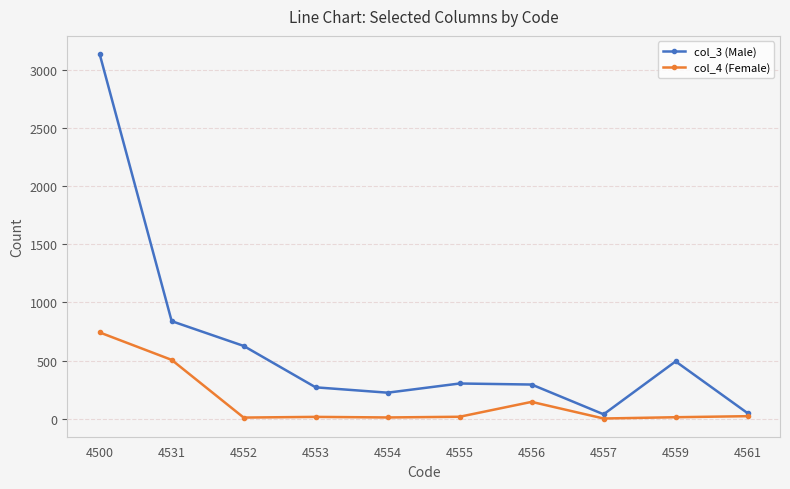

How many lines are shown in the chart?

2